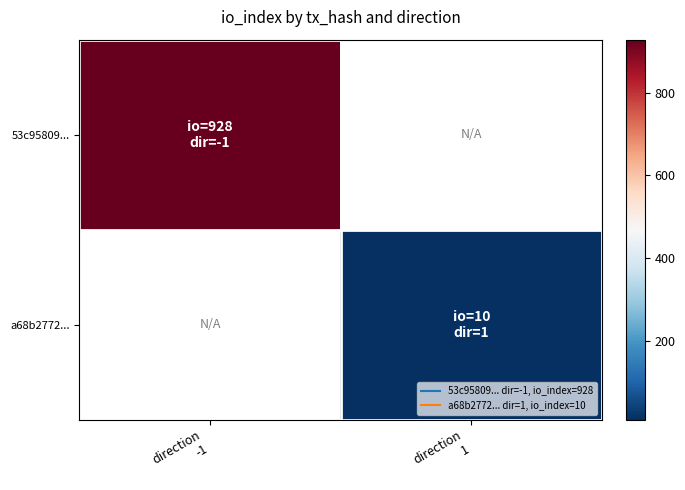

What is the maximum value shown in the chart?

928.0